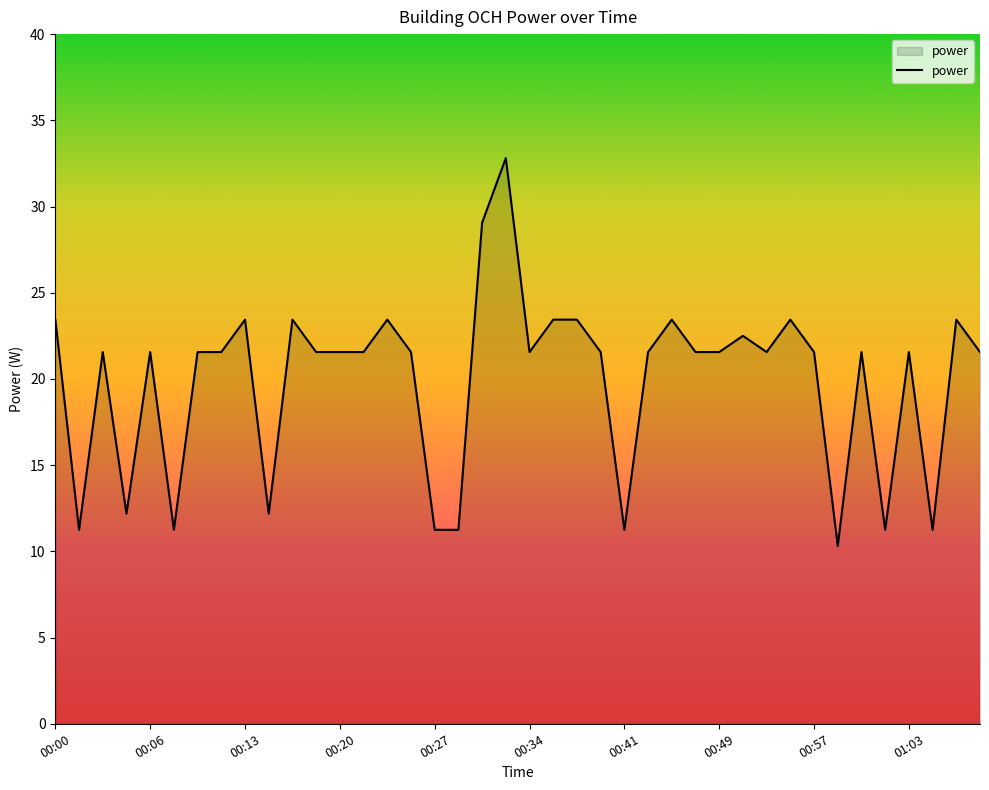

What is the smallest value displayed?

10.3